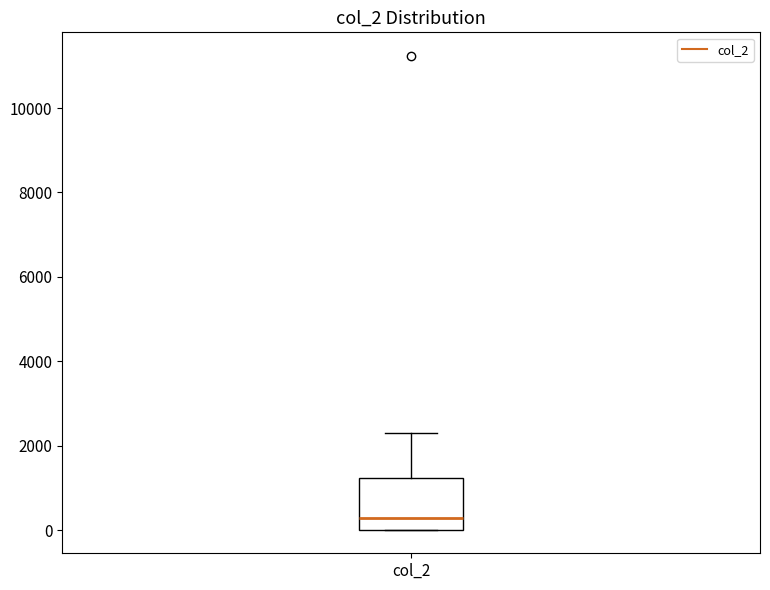

Transcribe this box plot: give where the median line is, the range the box spans, and where the two whiskers end, as read against the y-axis. The values are not printed on the chart, so give them approximately, as read against the axis.

median 200, box 0 to 1200, whiskers 0 to 2400